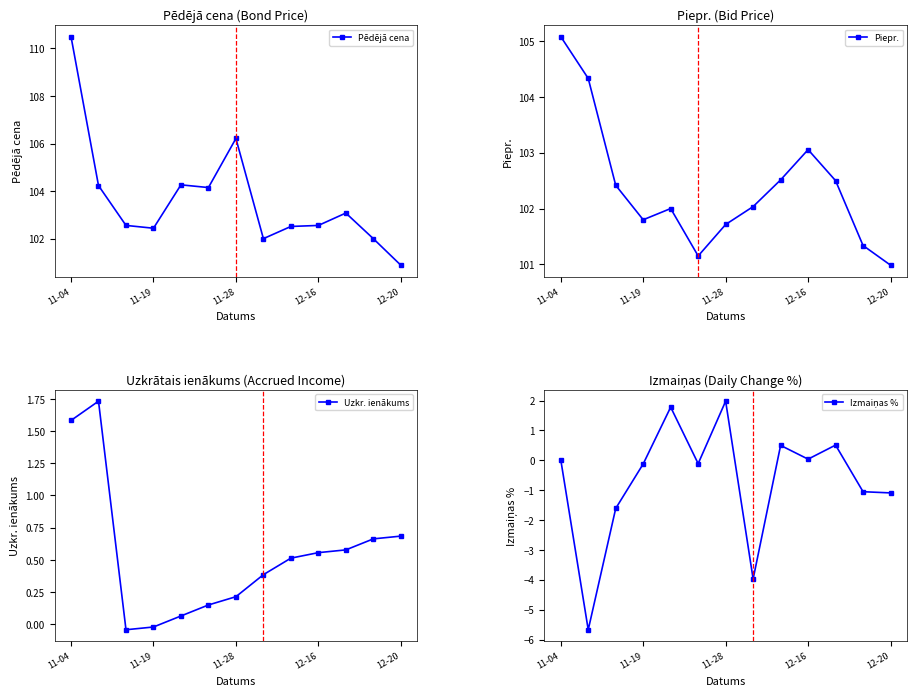

At which label does Uzkr. ienākums first exceed 0?

11-04